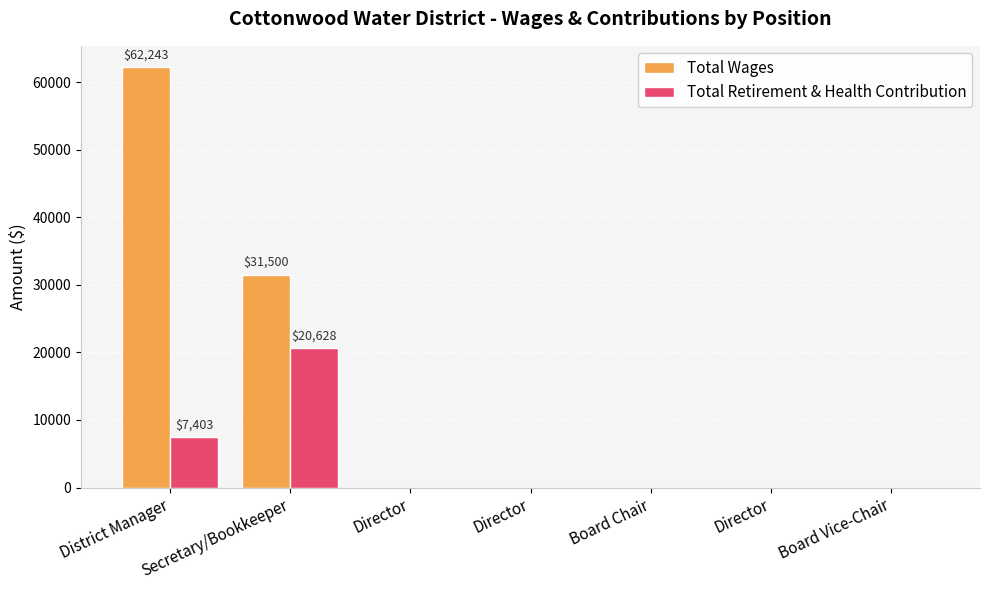

Which category has the highest value in the Total Retirement & Health Contribution series?

Secretary/Bookkeeper